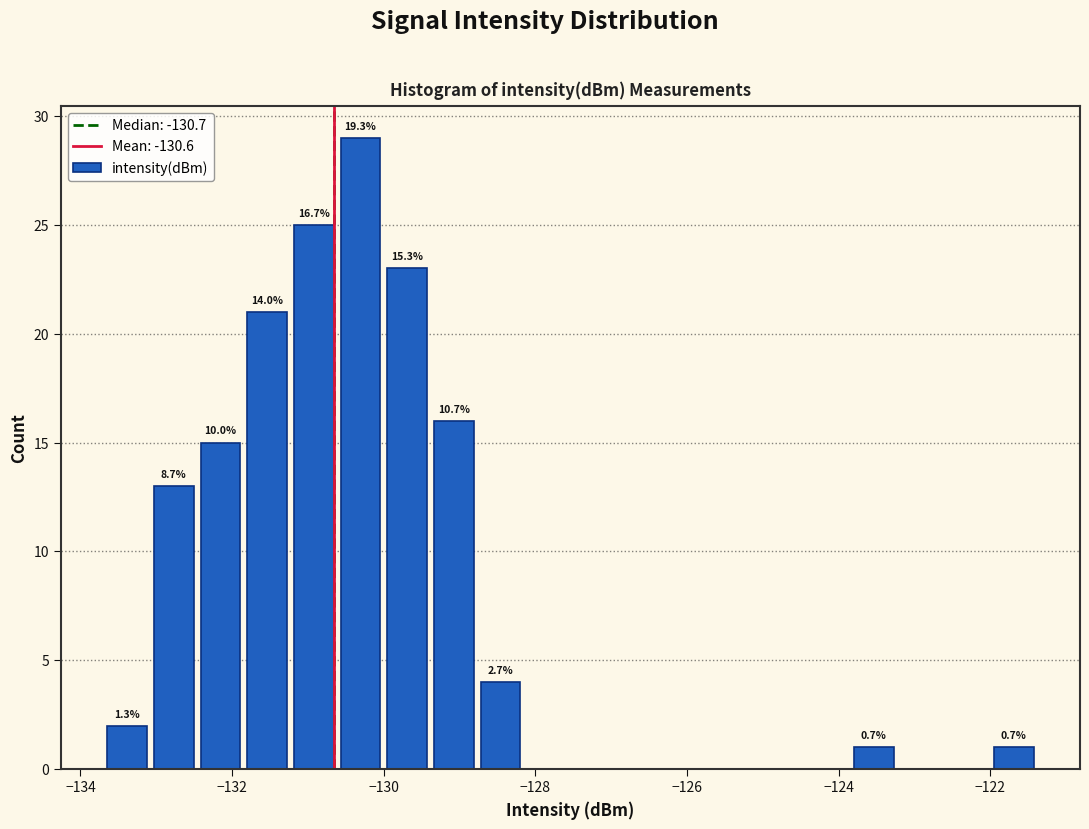

Around what value on the x-axis is the tallest bar? Give the approximate position of its centre, as read against the axis.

-130.4